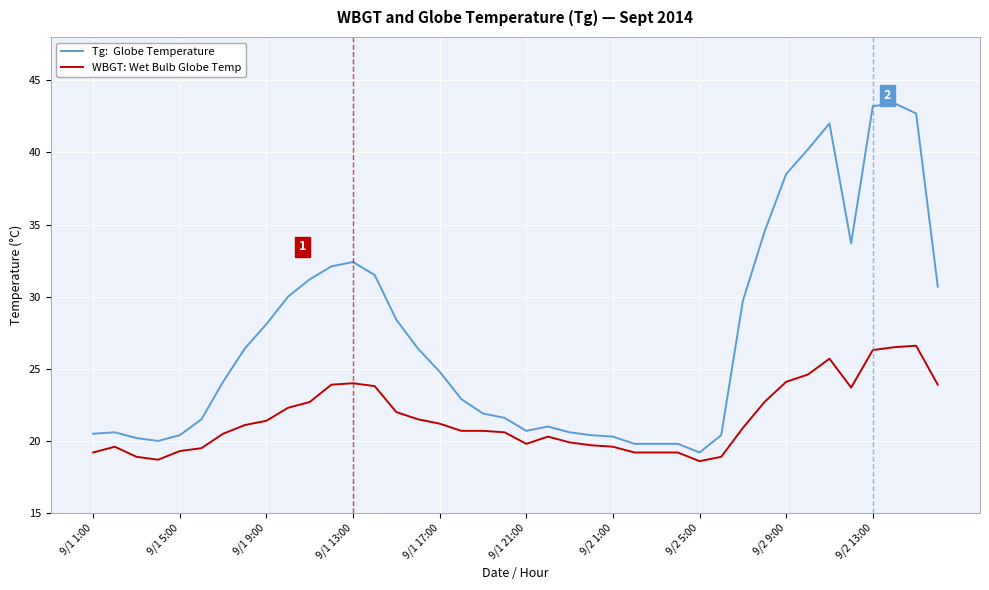

What is the maximum value shown in the chart?

43.4